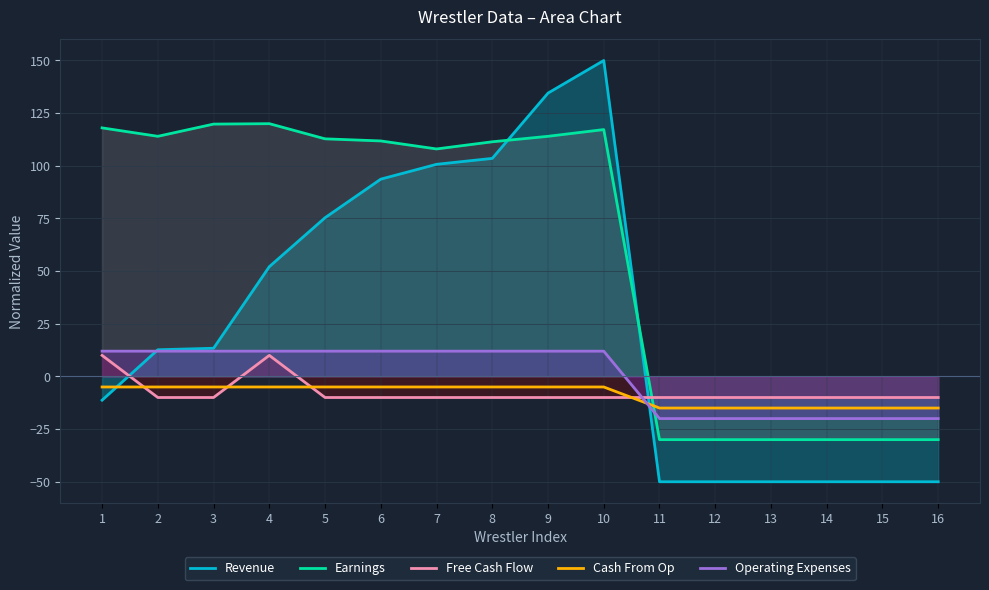

At which category does Earnings reach its first local valley?

2